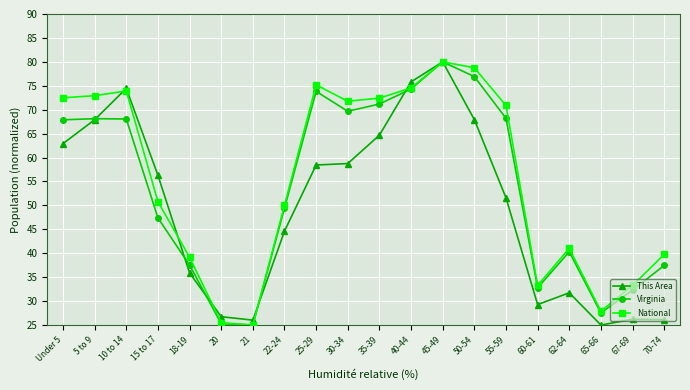

Is the value of National at 21 greater than the value of This Area at Under 5?

No